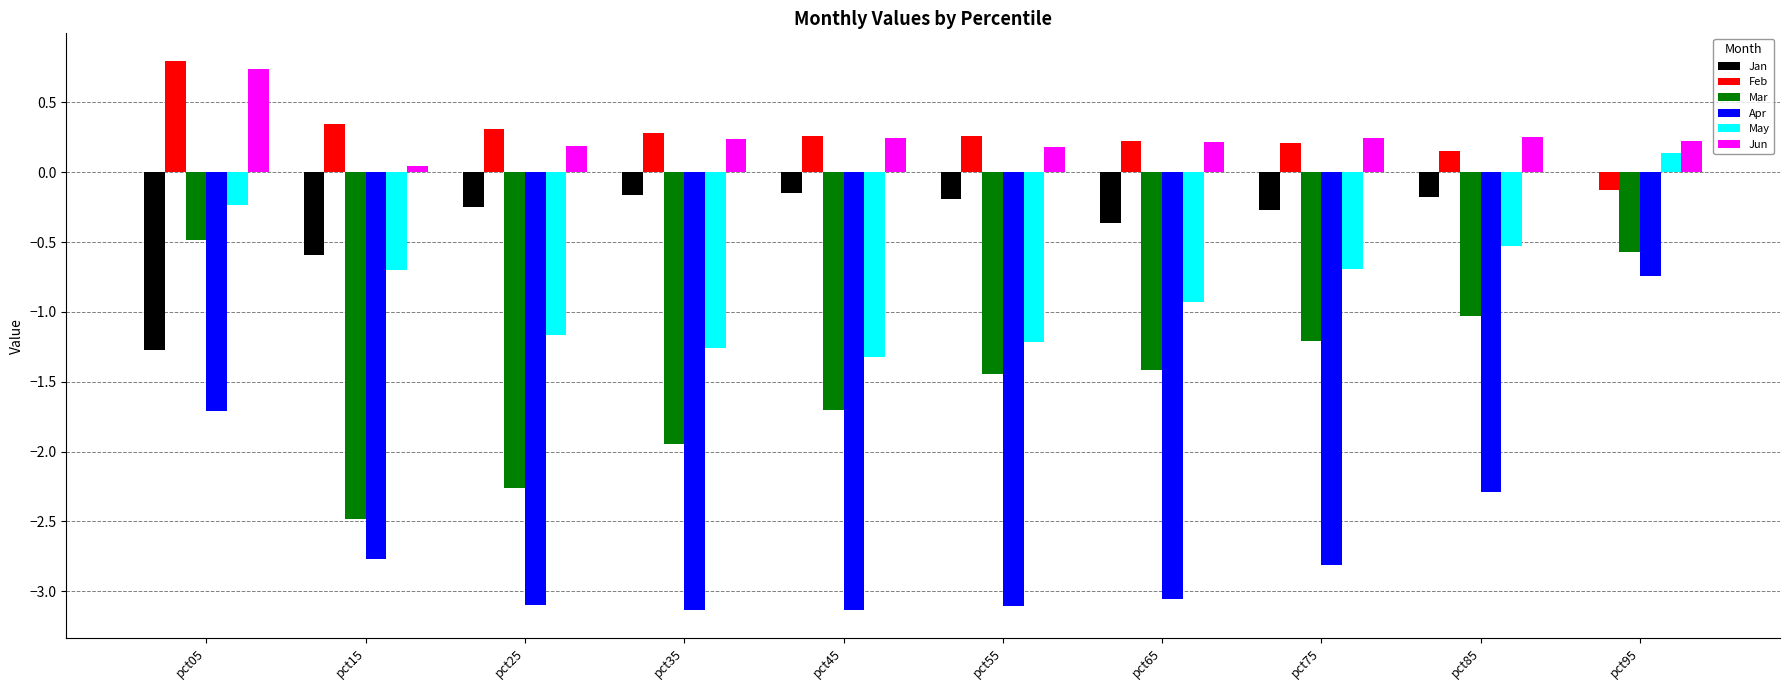

Which category has the highest value in the Mar series?

pct05